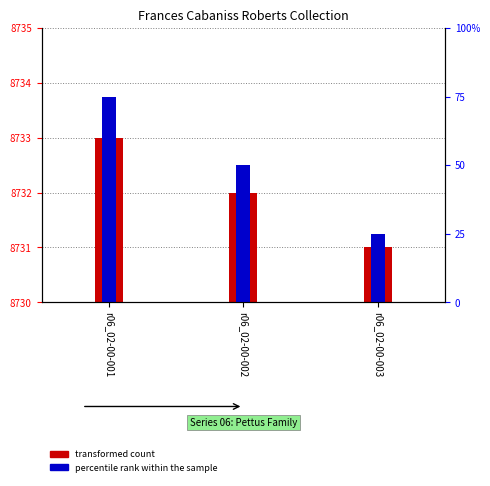

What is the total value across all series at r06_02-00-003?

26